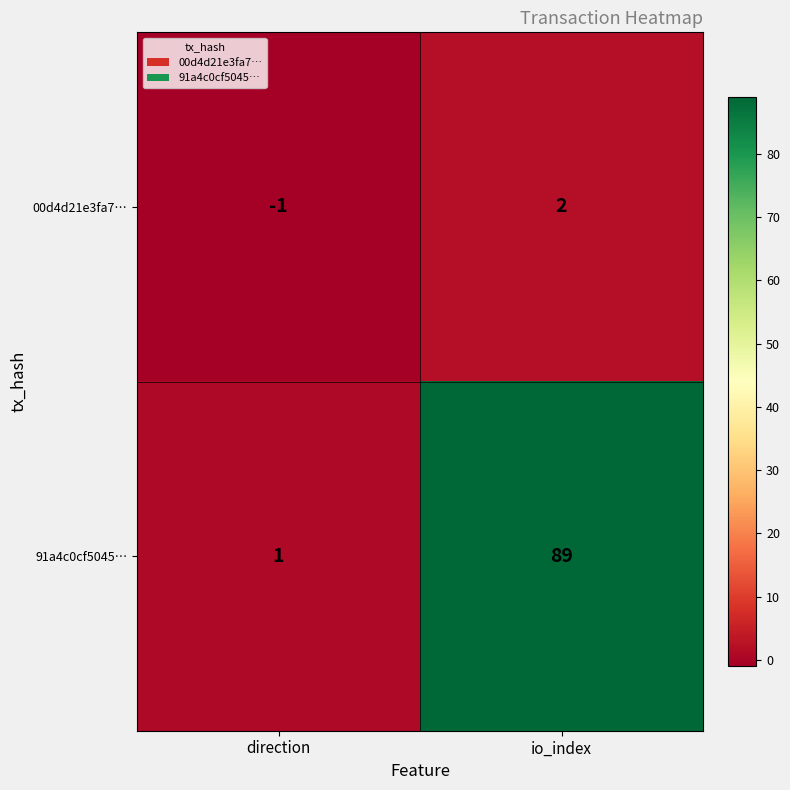

The 91a4c0cf5045… series shows 1 at direction. True or false?

True